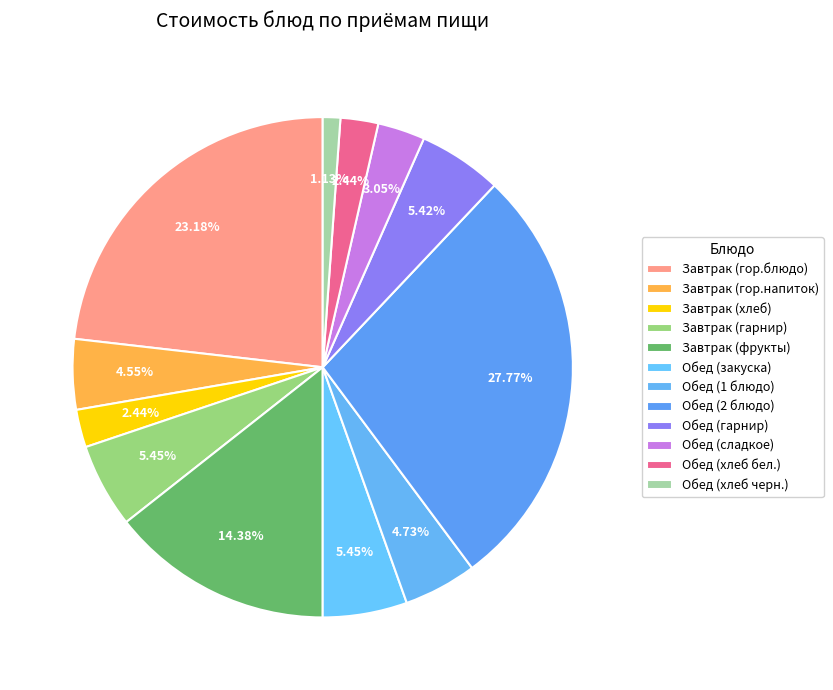

To the nearest percent, what is the average slice percentage?

8%